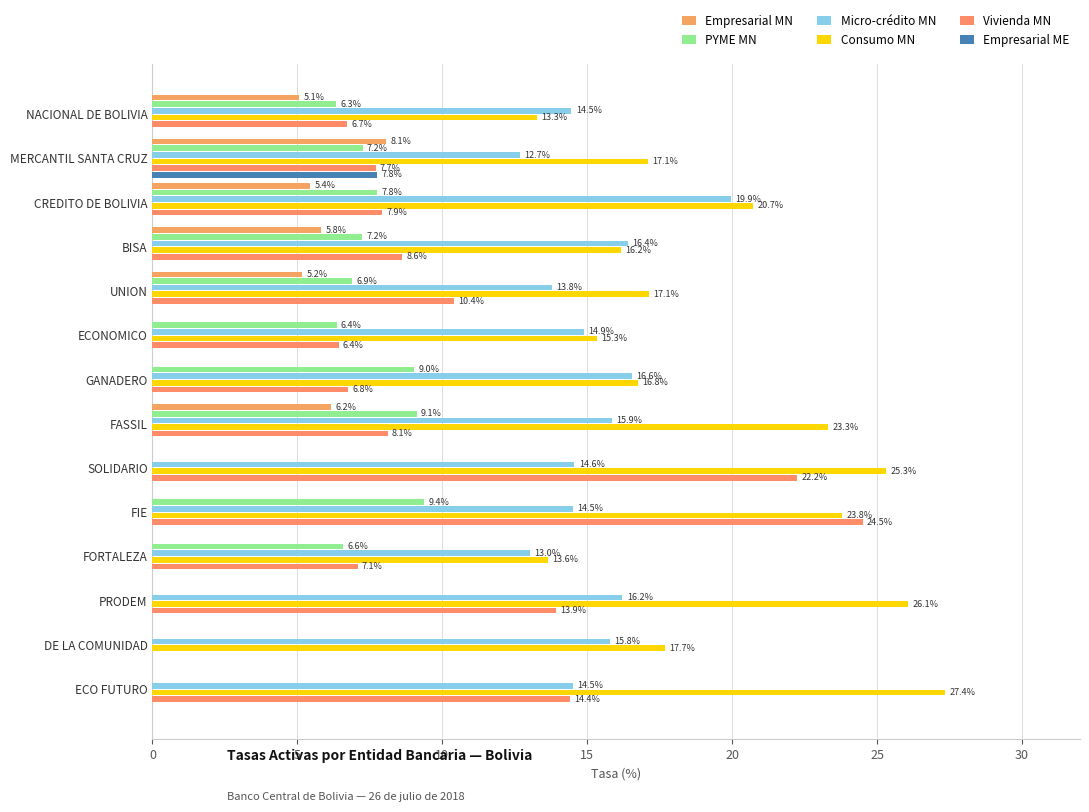

What are all the series names shown in the legend?

Empresarial MN, PYME MN, Micro-crédito MN, Consumo MN, Vivienda MN, Empresarial ME